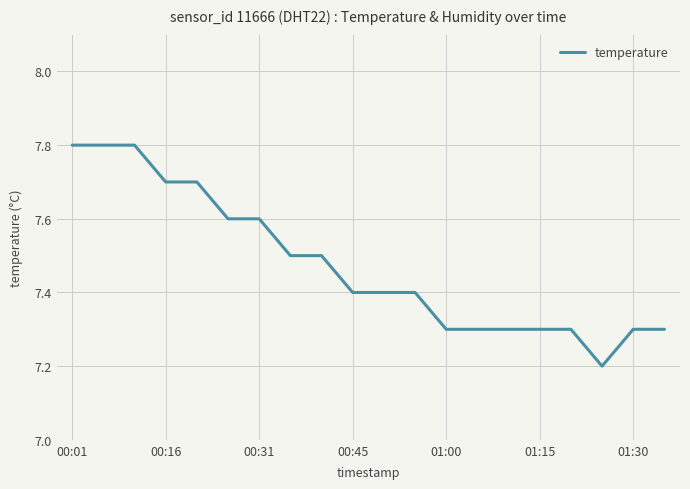

What is the sum of all values?

149.5